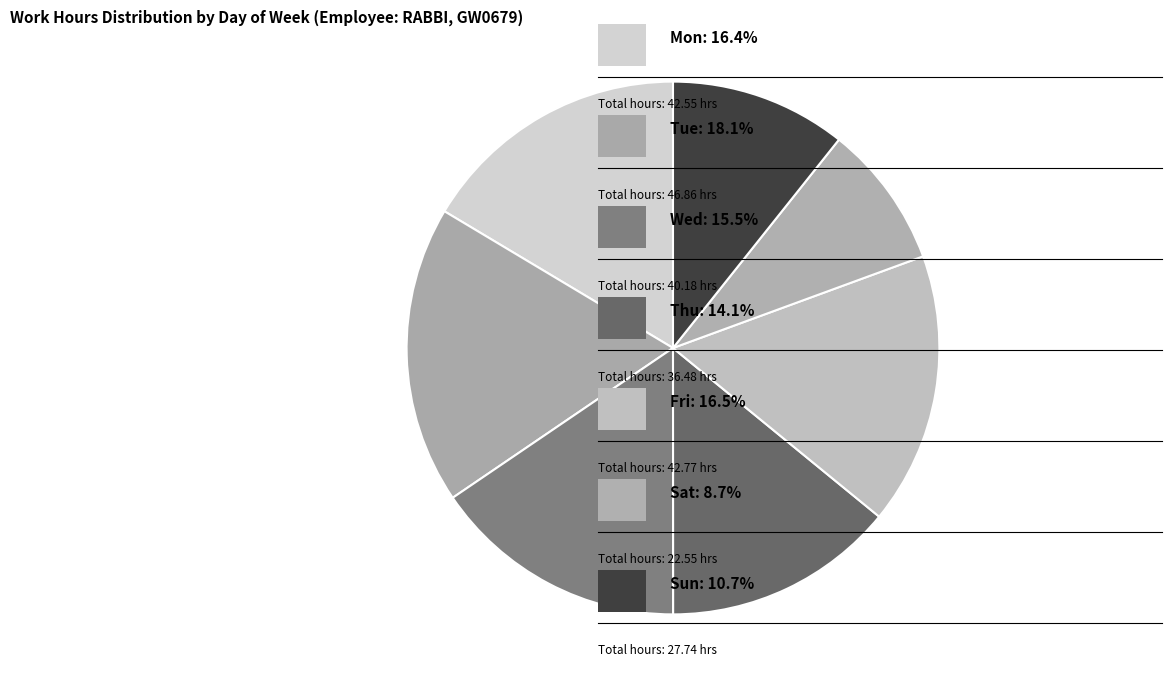

How many segments does this pie chart have?

7